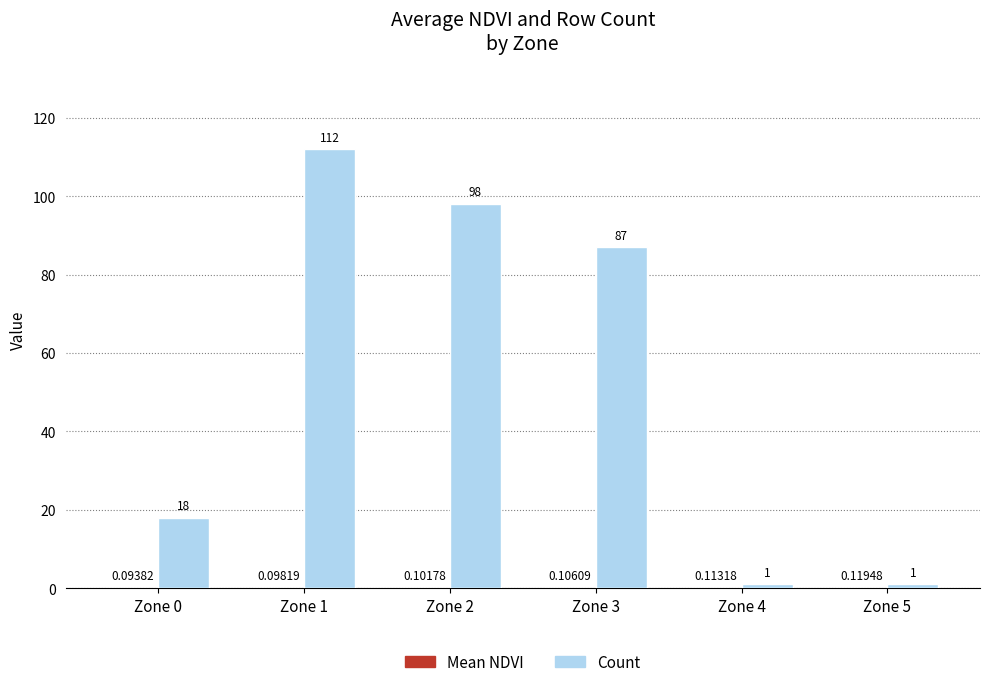

True or false: Count has a value of 23.8 at Zone 0.

False